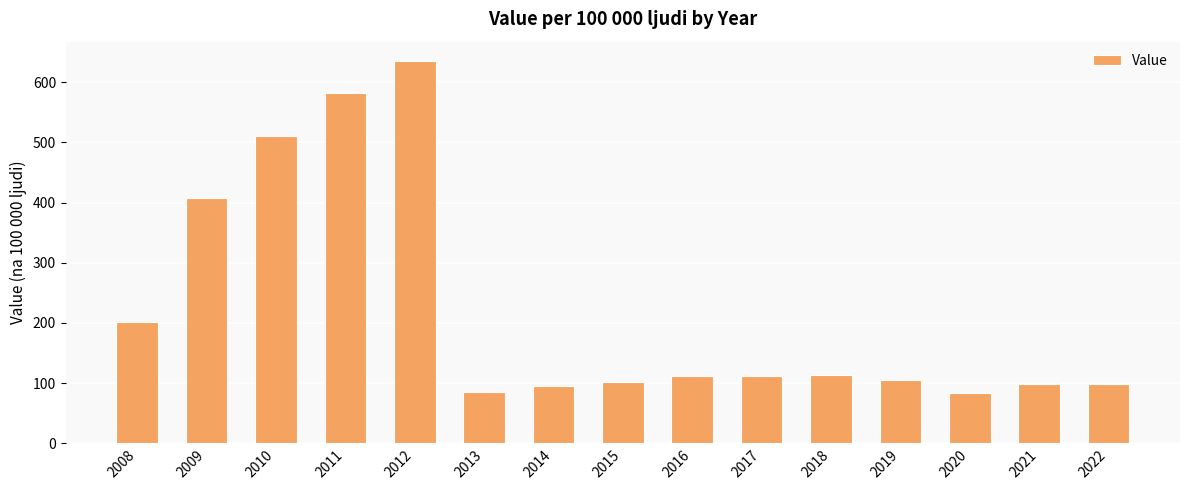

How many distinct data groups are displayed?

1